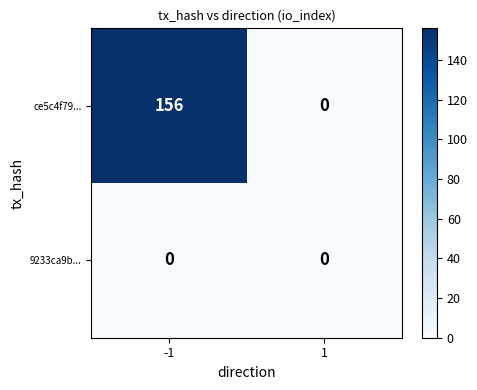

Reading right to left, extract all data points from this chart.

ce5c4f79...: 0	156
9233ca9b...: 0	0